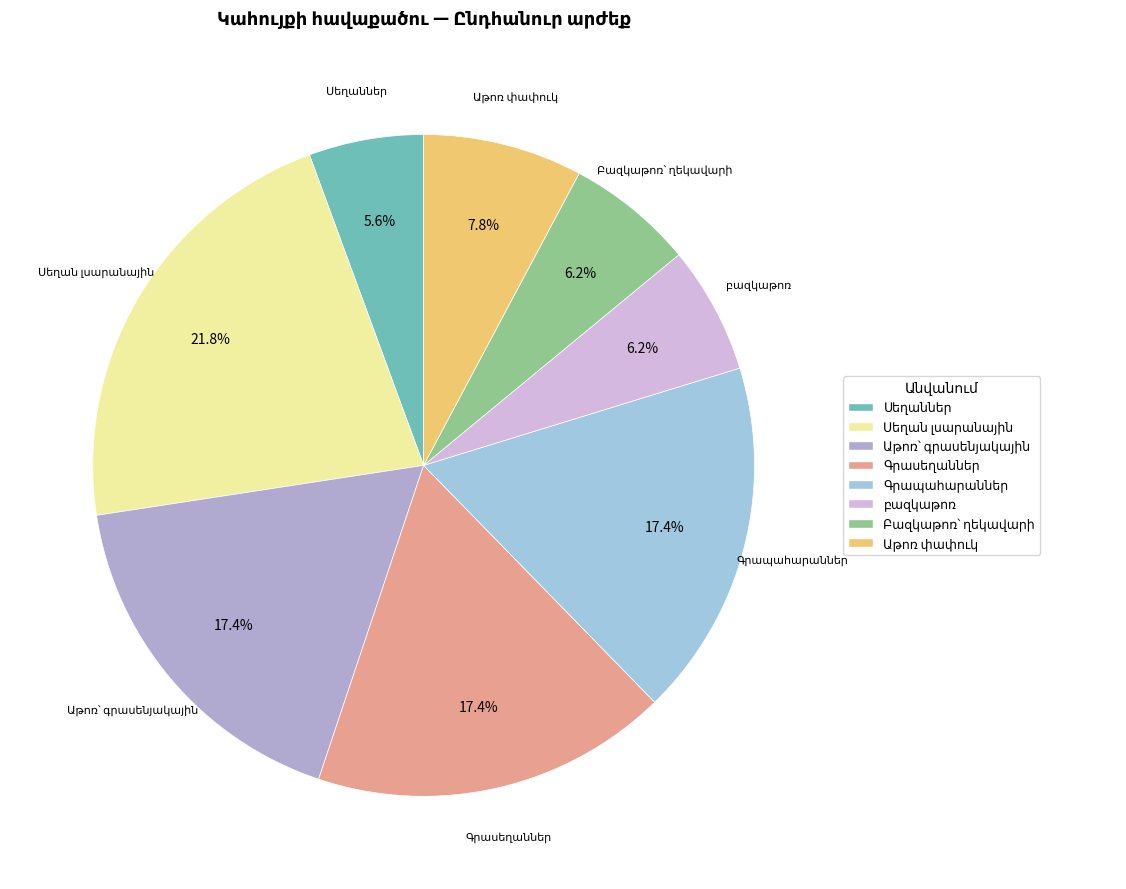

Does any single category account for the majority?

No